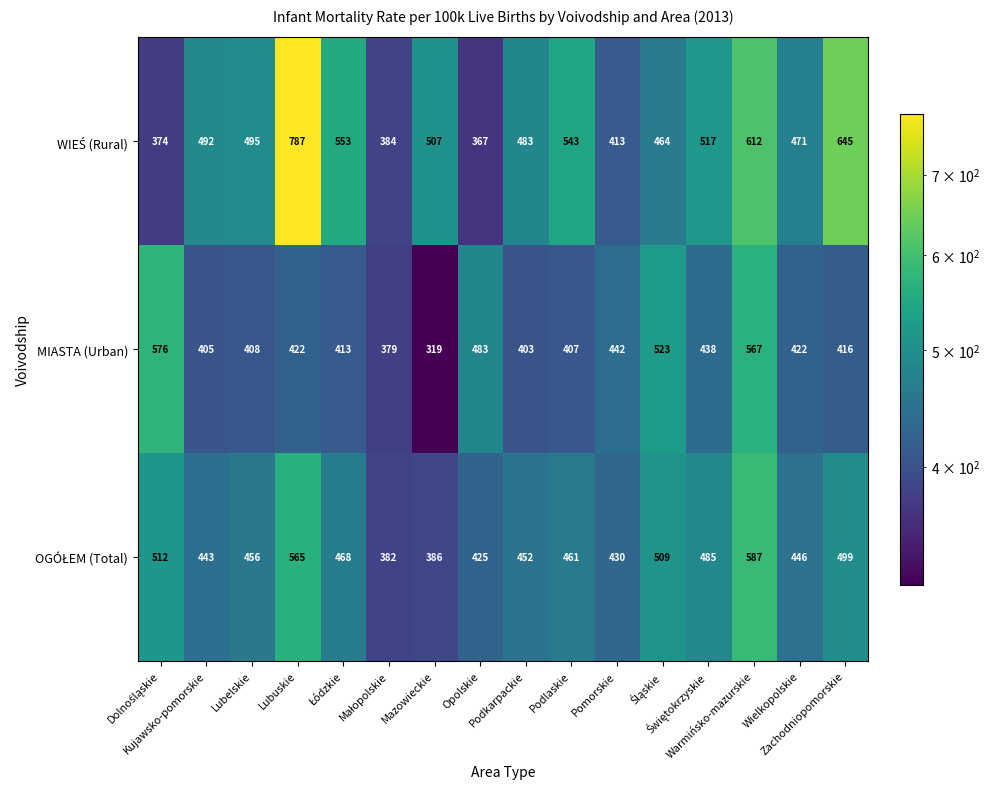

What is the minimum value shown in the chart?

319